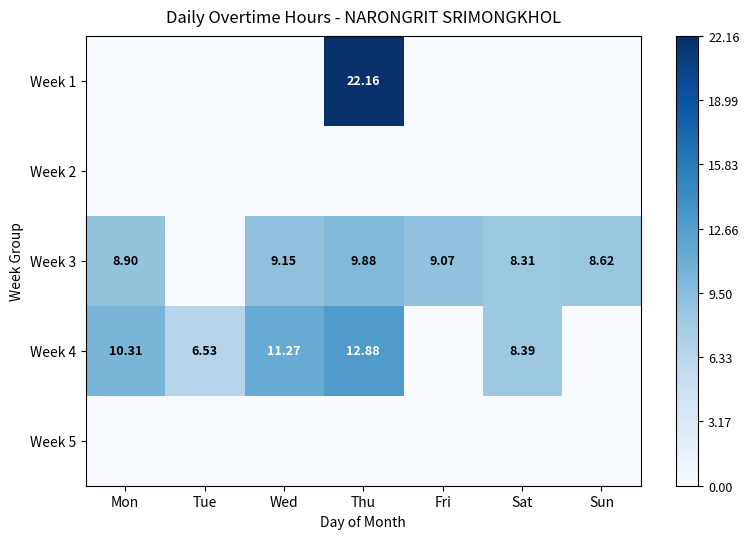

Rank the series at Fri from lowest to highest value.

Week 1, Week 2, Week 4, Week 5, Week 3